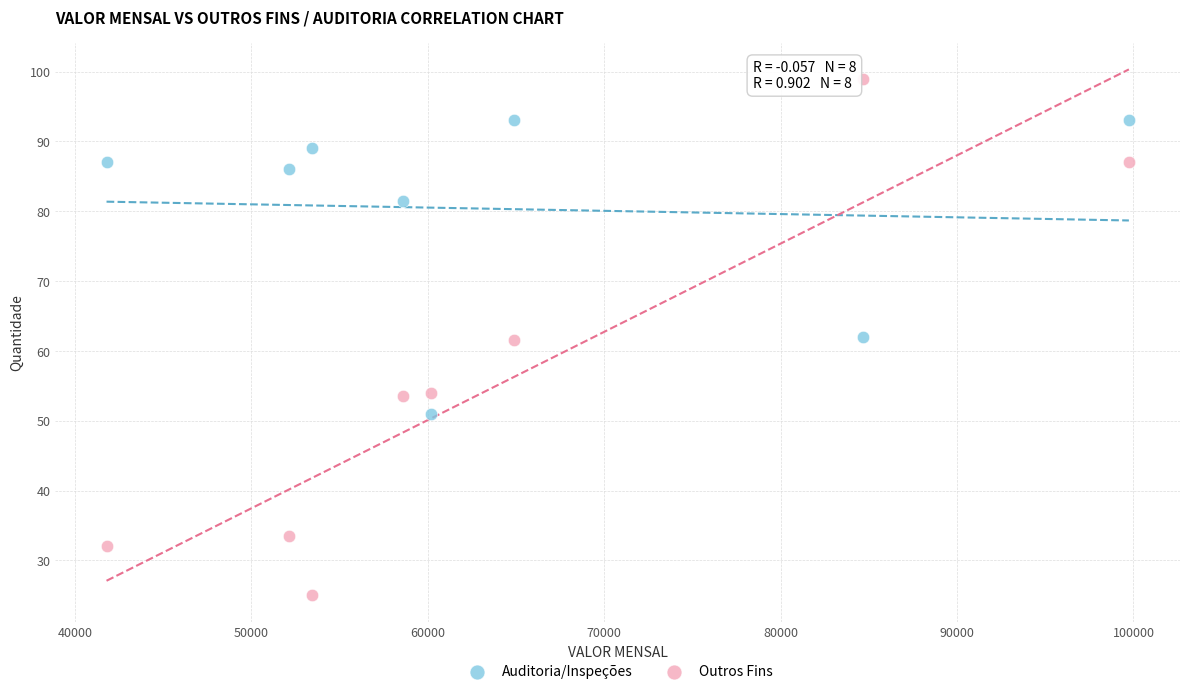

Which series has the widest spread of Y values?

Outros Fins